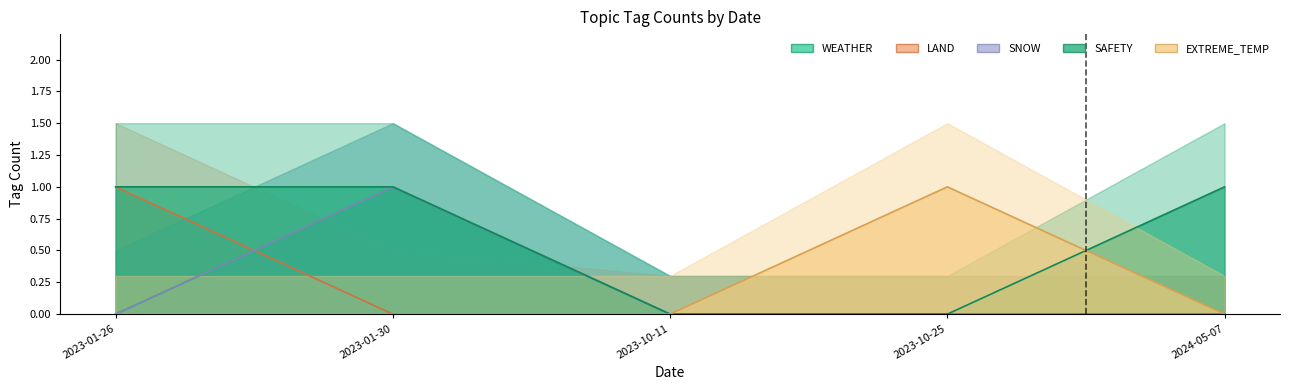

Is the value of LAND at 2023-01-26 greater than the value of EXTREME_TEMP at 2023-01-30?

Yes